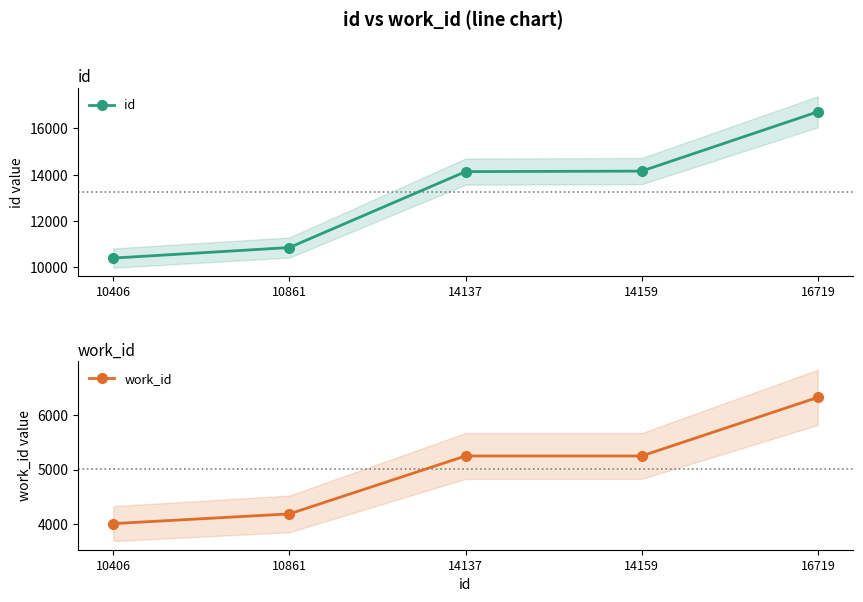

The value of id at 10861 is 10861. True or false?

True